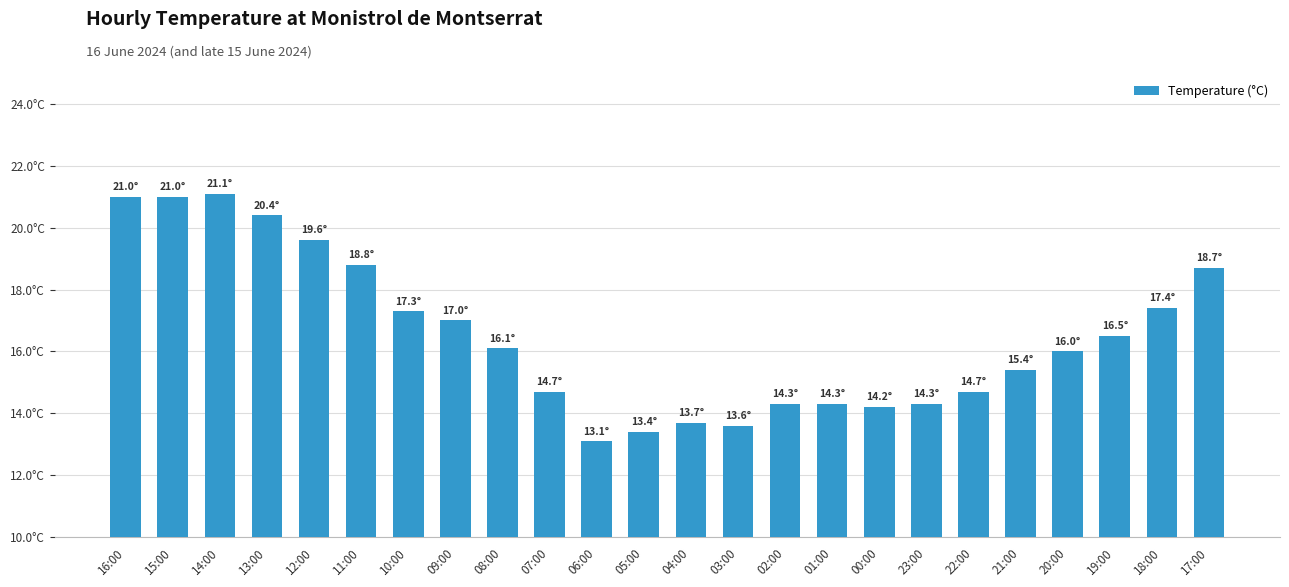

Reading right to left, extract all data points from this chart.

17:00=18.7	18:00=17.4	19:00=16.5	20:00=16.0	21:00=15.4	22:00=14.7	23:00=14.3	00:00=14.2	01:00=14.3	02:00=14.3	03:00=13.6	04:00=13.7	05:00=13.4	06:00=13.1	07:00=14.7	08:00=16.1	09:00=17.0	10:00=17.3	11:00=18.8	12:00=19.6	13:00=20.4	14:00=21.1	15:00=21.0	16:00=21.0